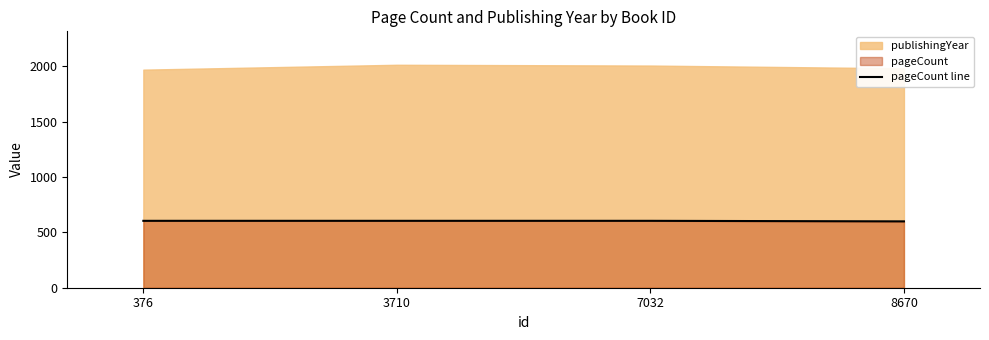

Reading left to right, what are all the values shown in this chart?

376=604	3710=604	7032=604	8670=599